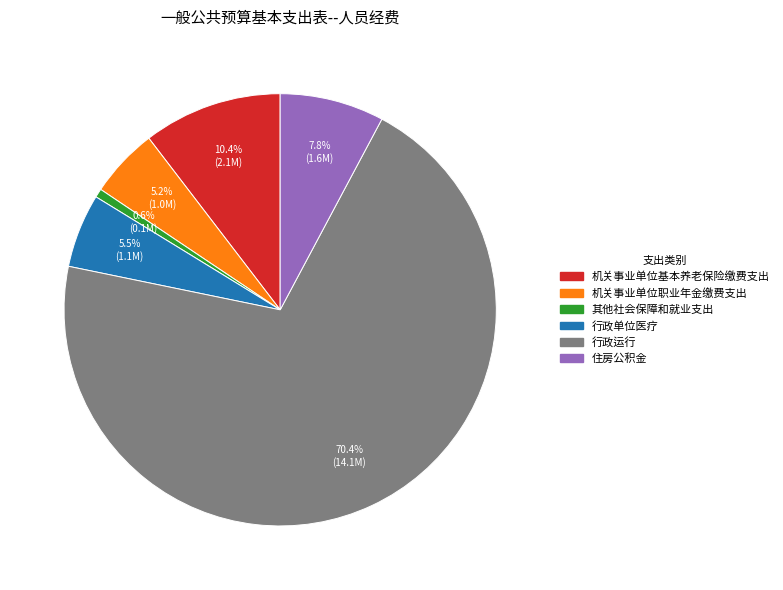

To the nearest percent, what is the average slice percentage?

17%